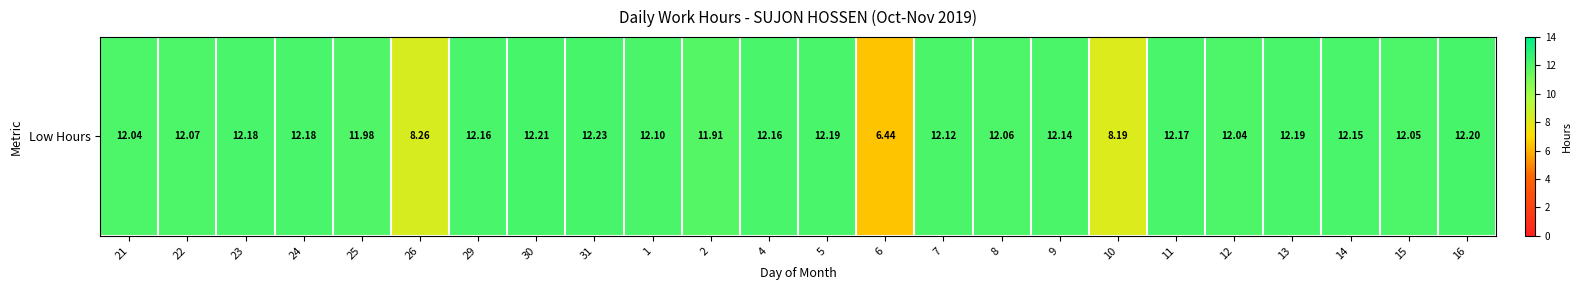

The value at 11 is 12.2. True or false?

True